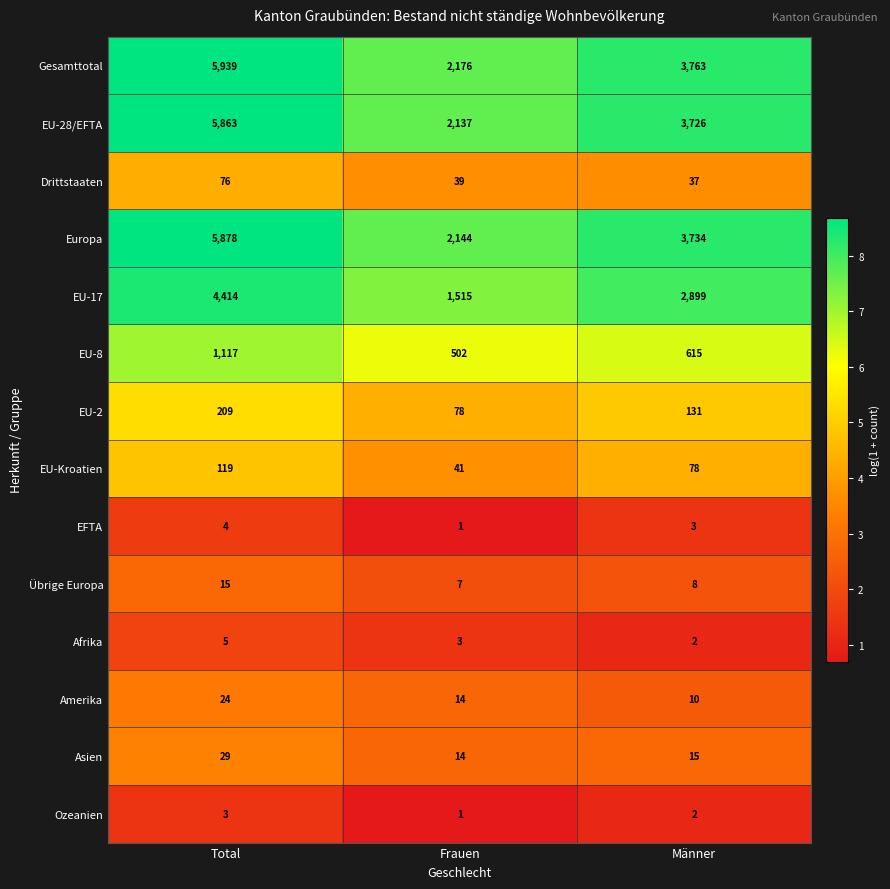

At which label does Amerika reach its minimum?

Männer